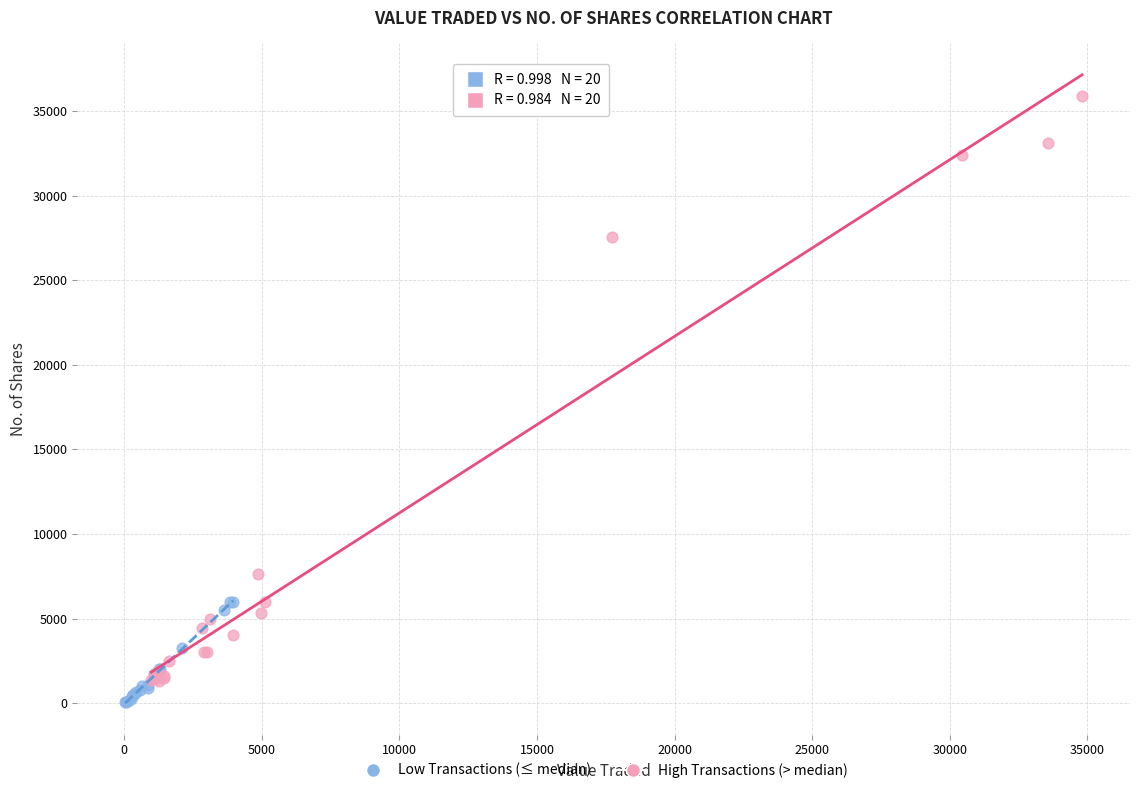

Which series contains the highest Y value?

High Transactions (> median)